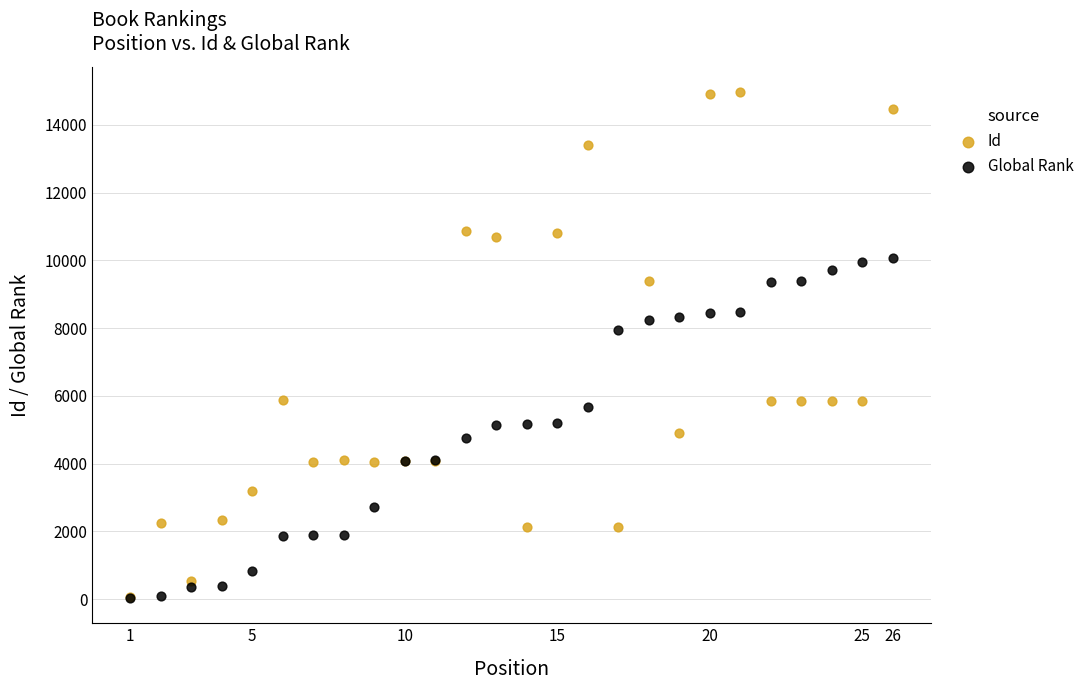

Which series reaches the maximum Y coordinate?

Id